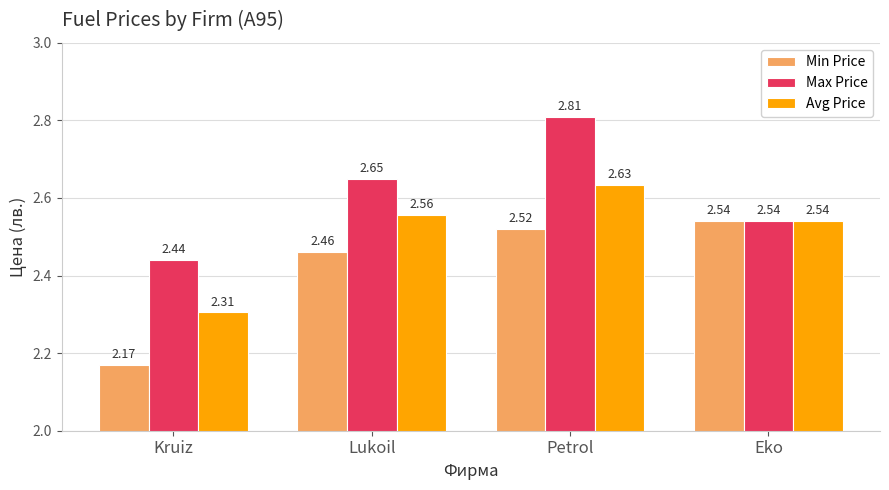

What is the difference between the highest and lowest values at Kruiz?

0.3